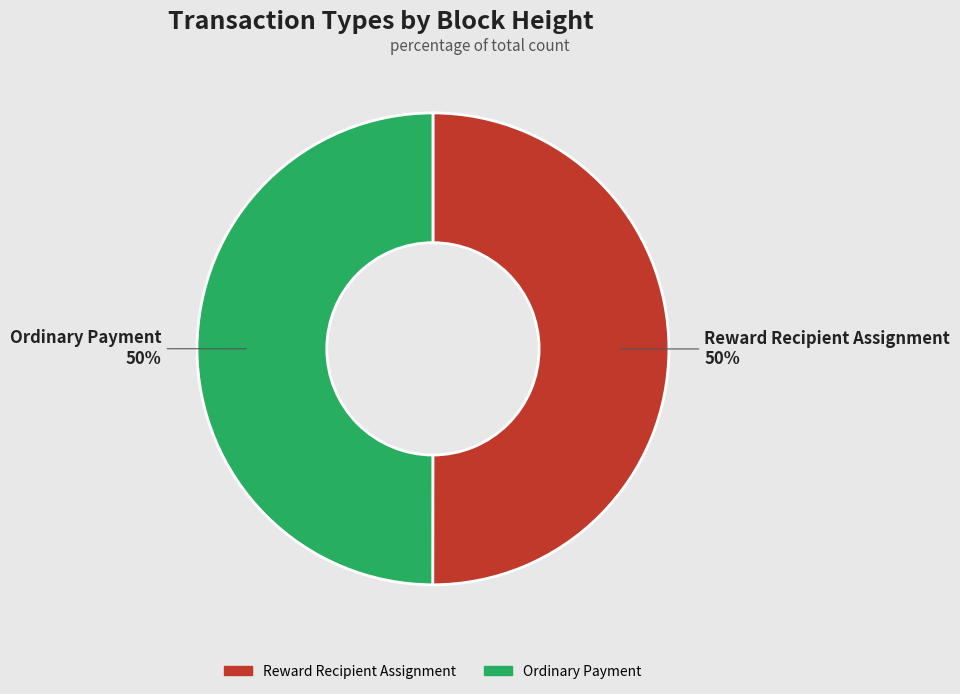

To the nearest percent, what is the combined percentage of Ordinary Payment and Reward Recipient Assignment?

100%